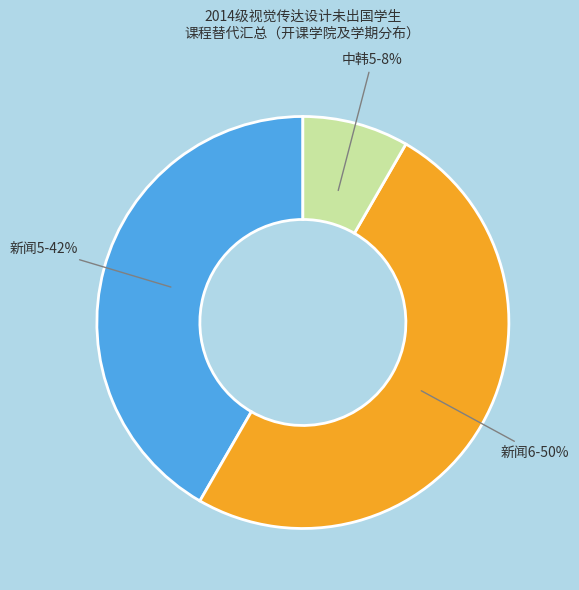

To the nearest percent, what is the difference between the largest and smallest slice percentages?

42%